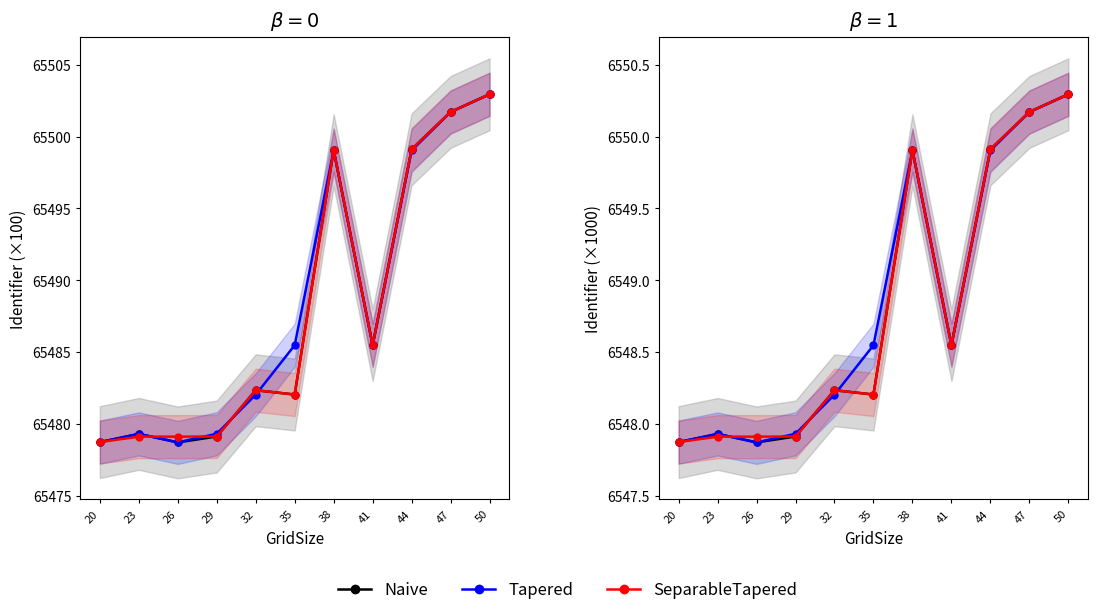

Which series has the widest spread of values?

Naive